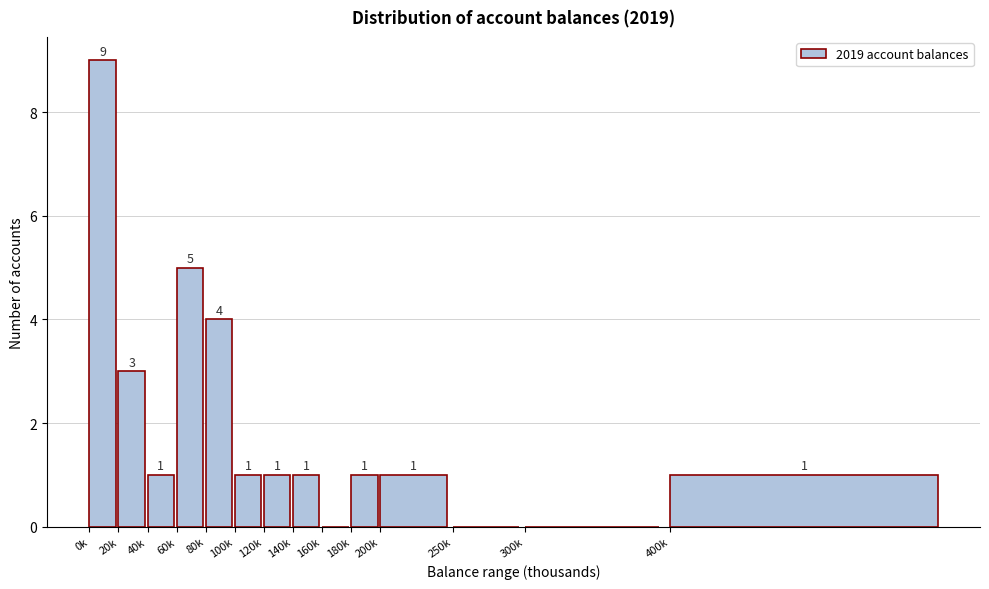

Reading left to right, extract all data points from this chart.

0k=9	20k=3	40k=1	60k=5	80k=4	100k=1	120k=1	140k=1	160k=0	180k=1	200k=1	250k=0	300k=0	400k=1